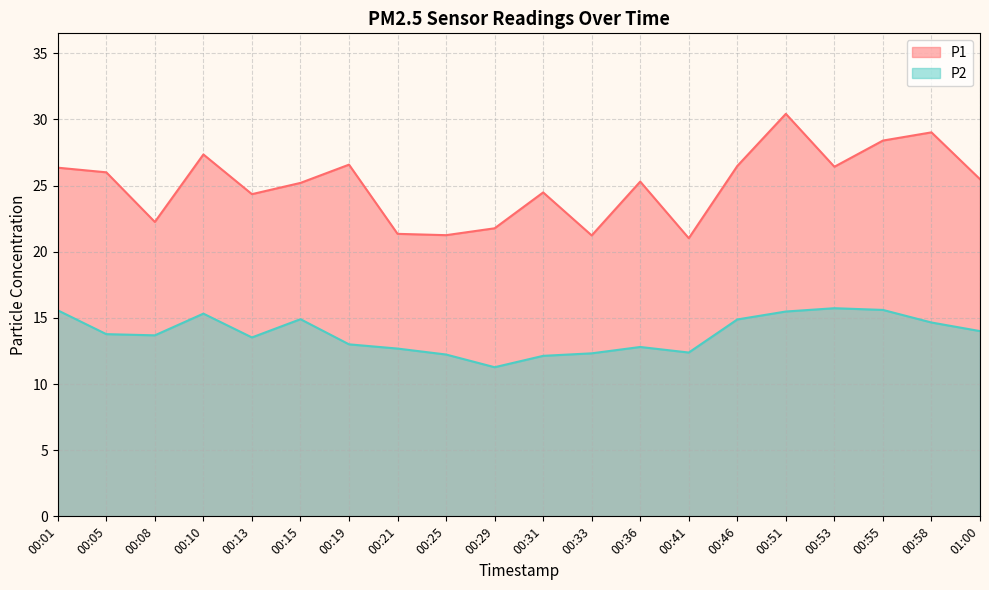

True or false: P2 has a value of 24.3 at 00:46.

False